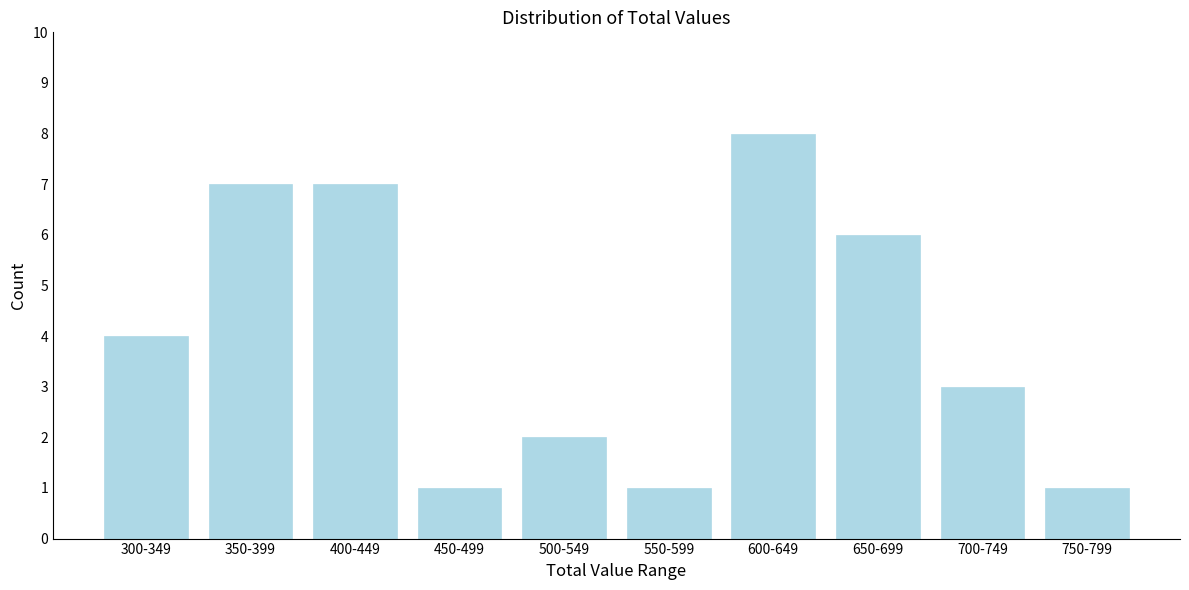

Reading left to right, transcribe all the data shown in this chart.

300-349=4	350-399=7	400-449=7	450-499=1	500-549=2	550-599=1	600-649=8	650-699=6	700-749=3	750-799=1